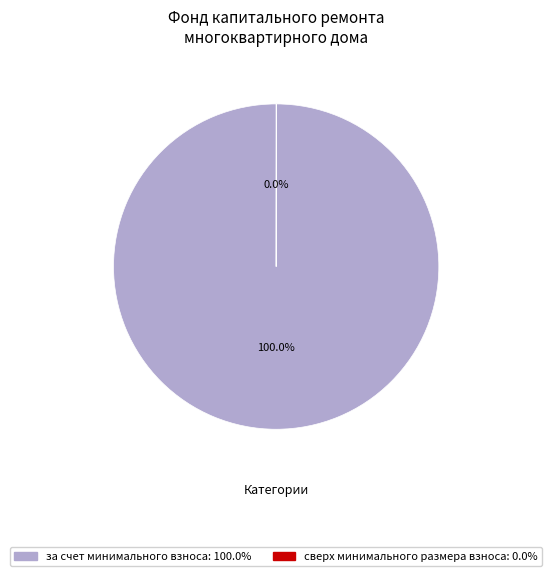

Is there a majority slice in this chart?

Yes